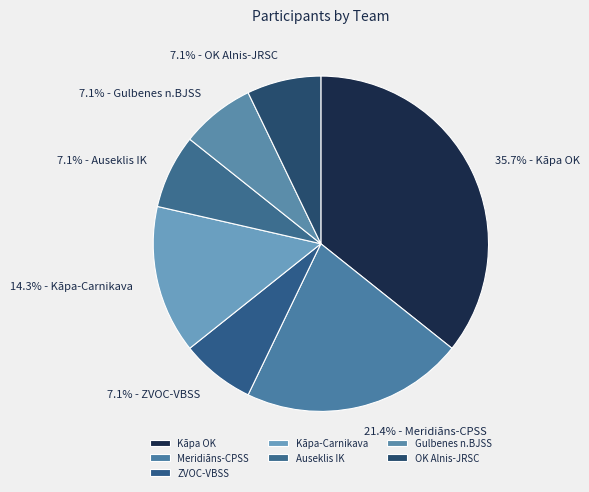

Approximately how many times larger is the value at Kāpa OK compared to OK Alnis-JRSC?

5.0